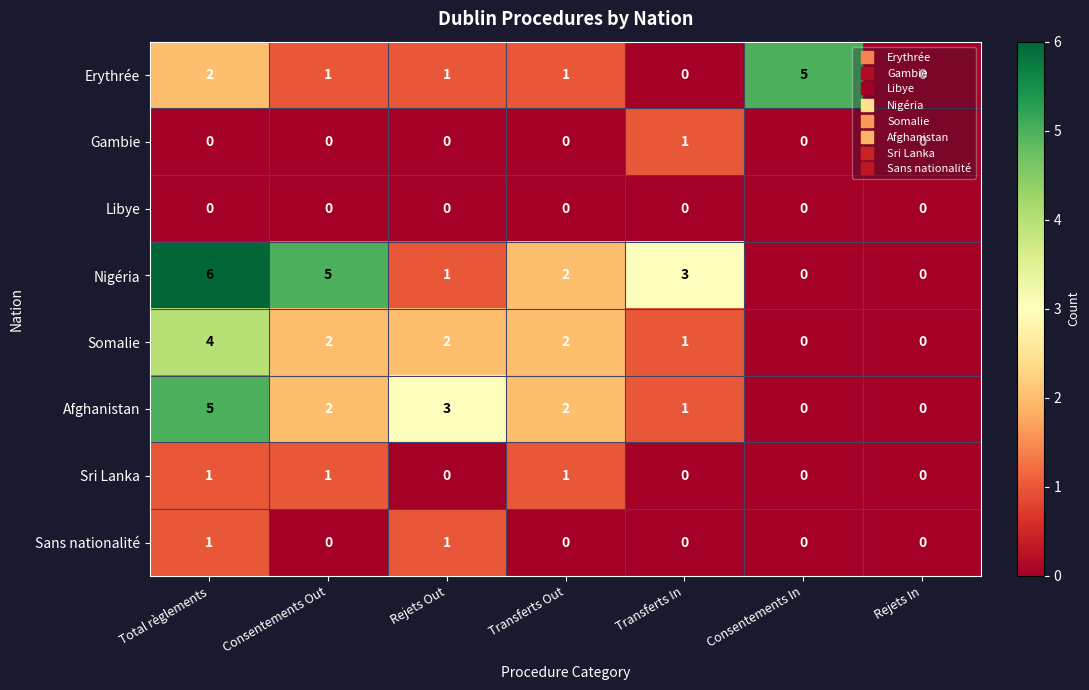

What is the total value across all series at Rejets Out?

8